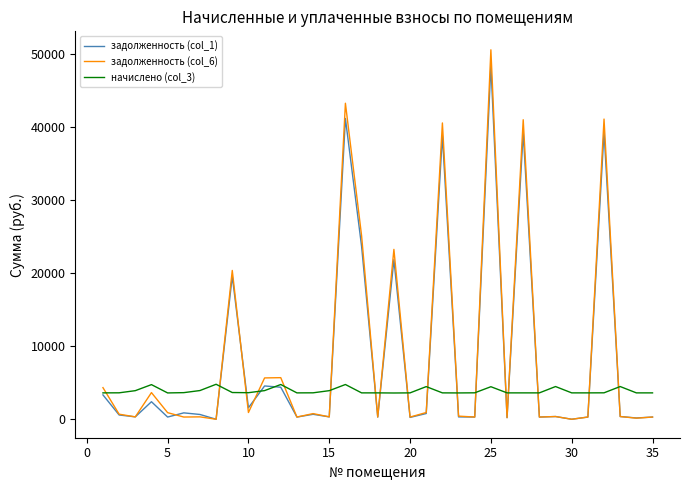

What is the sum of all начислено (col_3) values?

135793.1